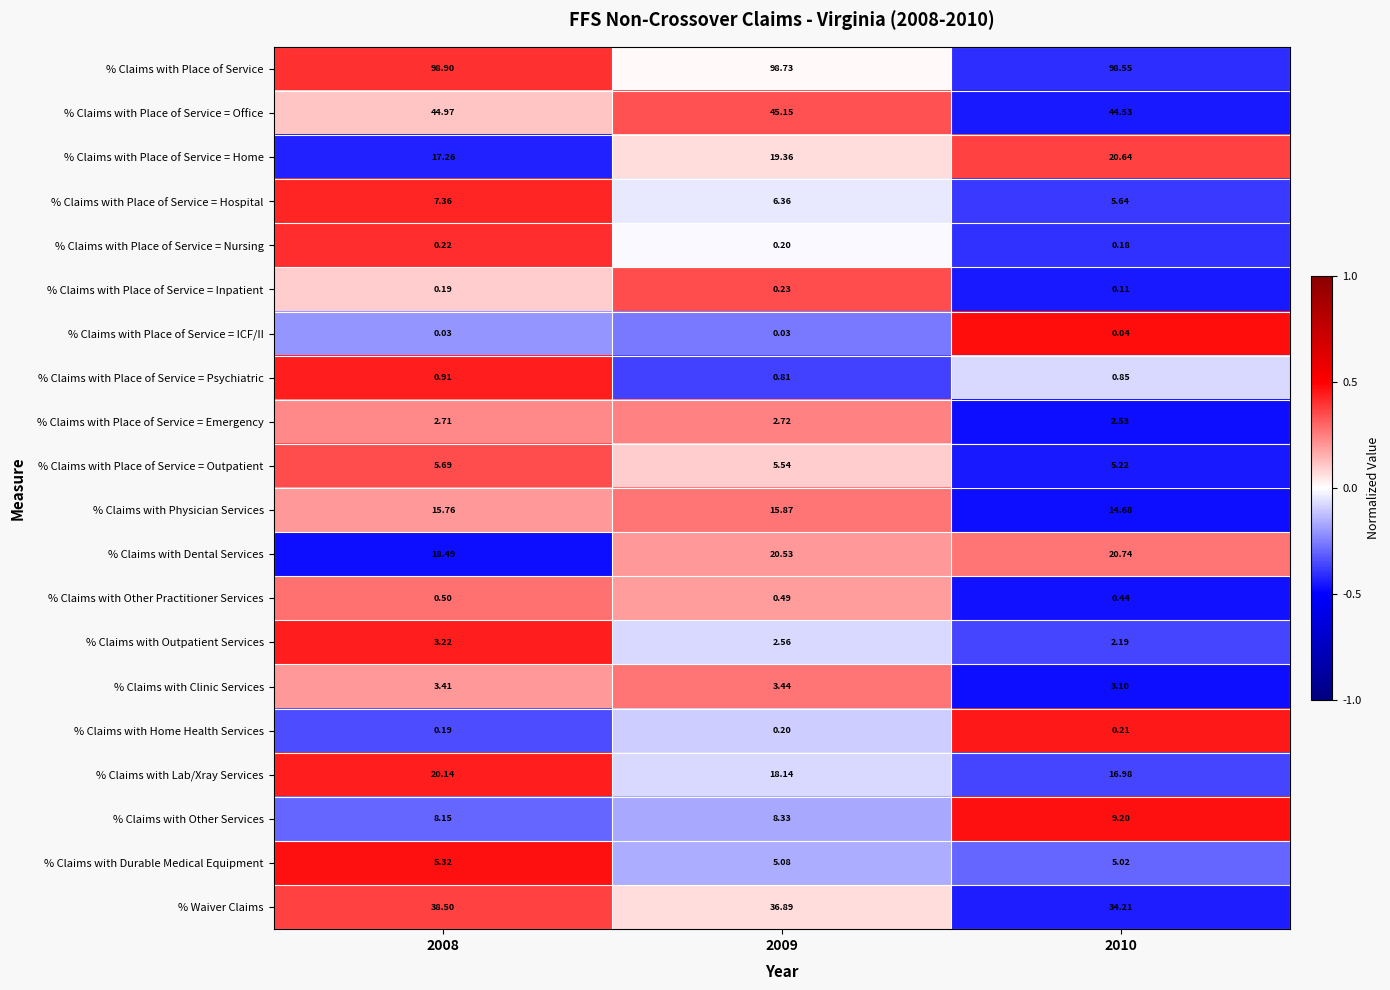

Rank the series at 2010 from lowest to highest value.

% Claims with Place of Service = ICF/II, % Claims with Place of Service = Inpatient, % Claims with Place of Service = Nursing, % Claims with Home Health Services, % Claims with Other Practitioner Services, % Claims with Place of Service = Psychiatric, % Claims with Outpatient Services, % Claims with Place of Service = Emergency, % Claims with Clinic Services, % Claims with Durable Medical Equipment, % Claims with Place of Service = Outpatient, % Claims with Place of Service = Hospital, % Claims with Other Services, % Claims with Physician Services, % Claims with Lab/Xray Services, % Claims with Place of Service = Home, % Claims with Dental Services, % Waiver Claims, % Claims with Place of Service = Office, % Claims with Place of Service